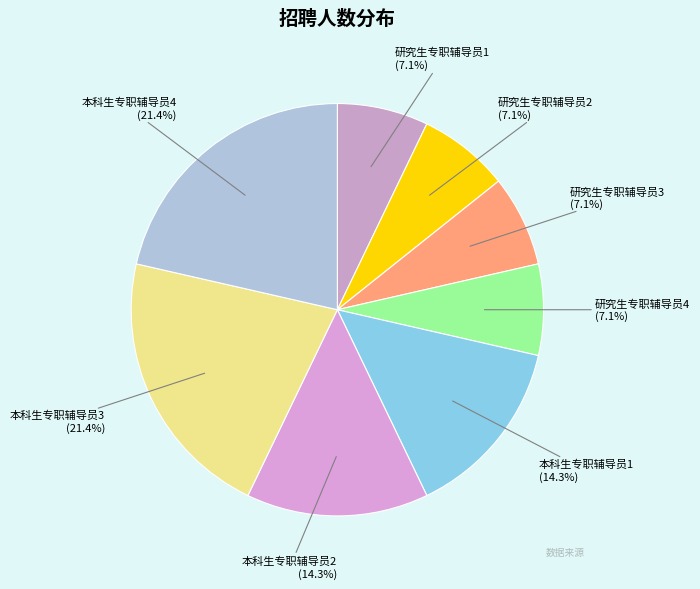

How much of the chart is everything except 本科生专职辅导员3?

78.6%